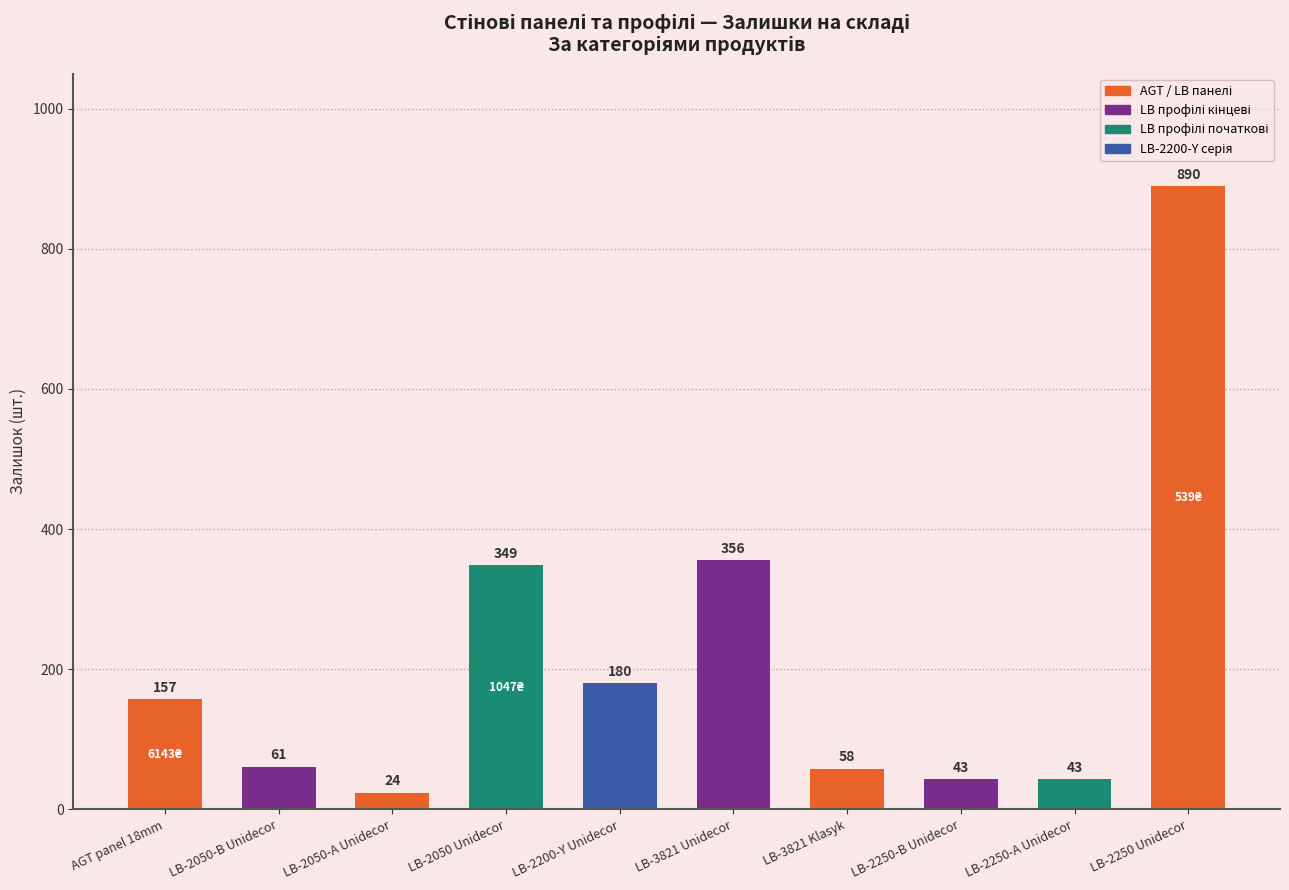

What position from the left is LB-3821 Unidecor?

6